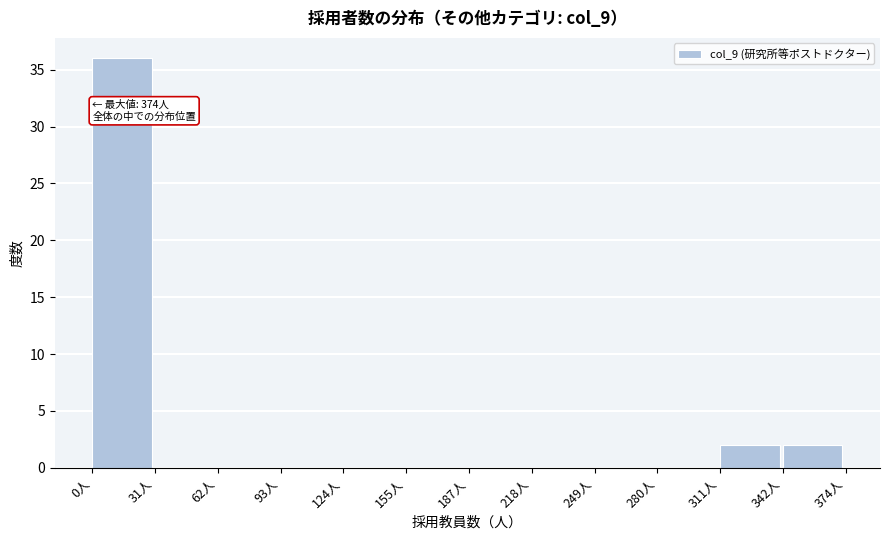

Which range on the x-axis has the tallest bar?

0 to 30